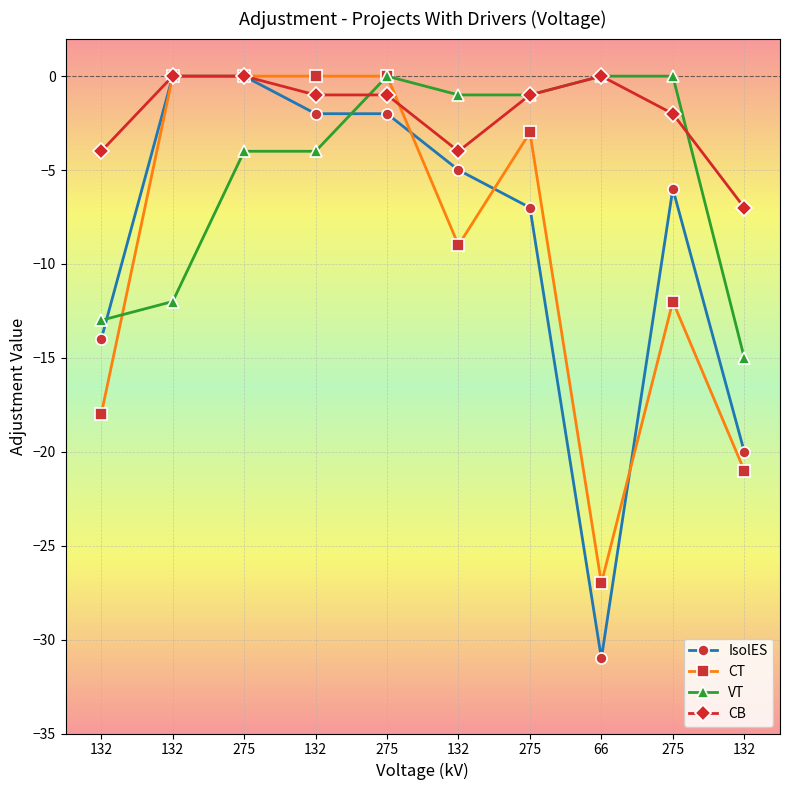

The value of VT at 132 is -15. True or false?

True